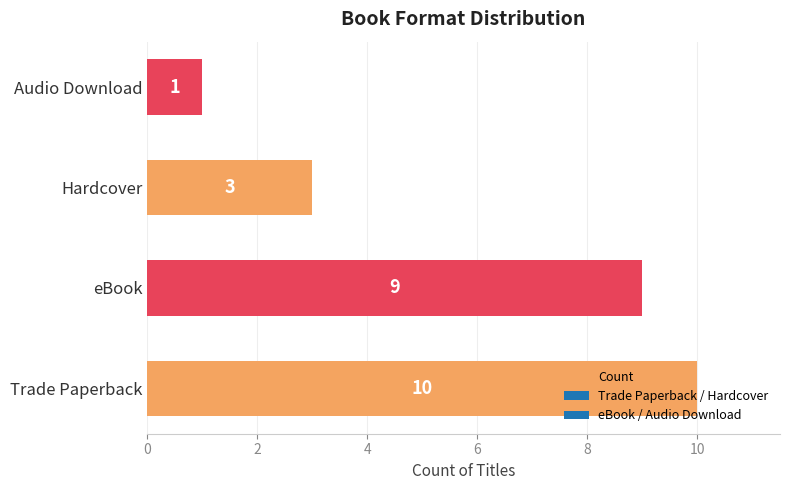

How many values are between 3 and 10?

3